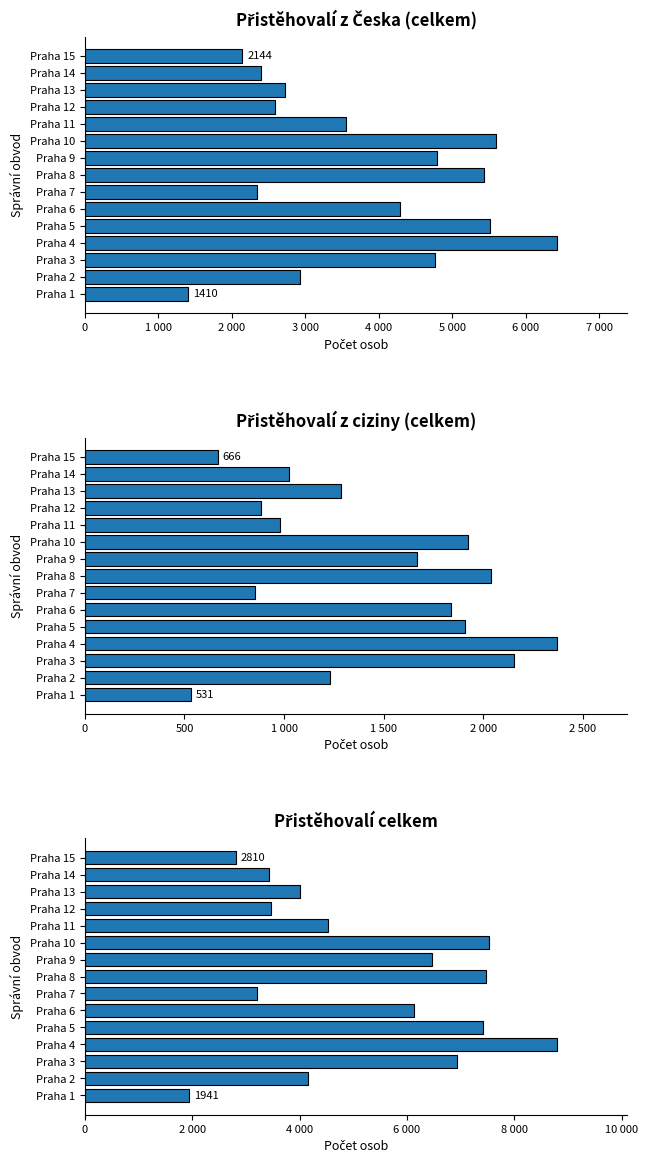

Reading left to right, transcribe all the data shown in this chart.

Přistěhovalí z Česka (celkem): 1410	2931	4768	6420	5516	4290	2350	5439	4800	5600	3550	2593	2730	2403	2144
Přistěhovalí z ciziny (celkem): 531	1230	2156	2367	1910	1835	852	2039	1669	1924	980	883	1286	1023	666
Přistěhovalí celkem: 1941	4161	6924	8787	7426	6125	3202	7478	6469	7524	4530	3476	4016	3426	2810